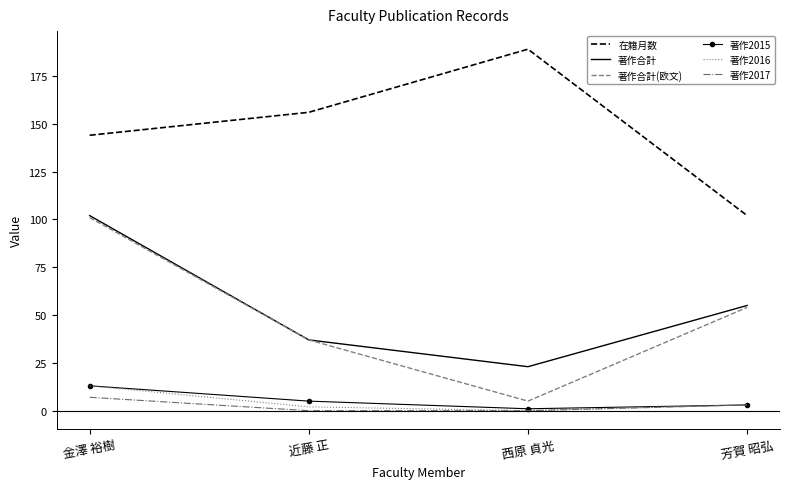

At which label does 在籍月数 reach its peak?

西原 貞光